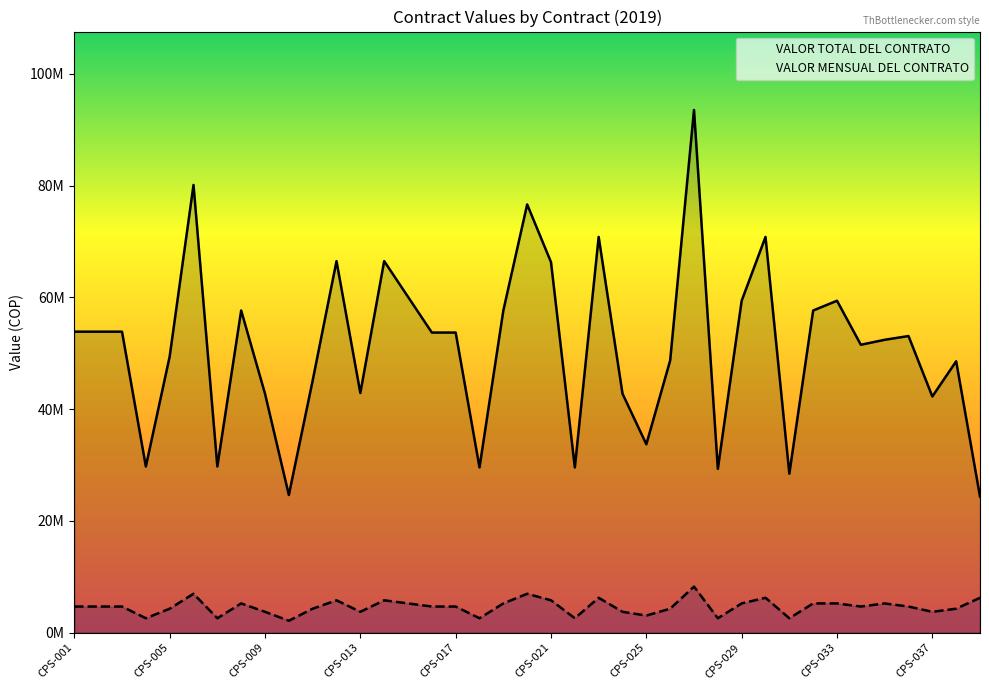

What are all the series names shown in the legend?

VALOR TOTAL DEL CONTRATO, VALOR MENSUAL DEL CONTRATO